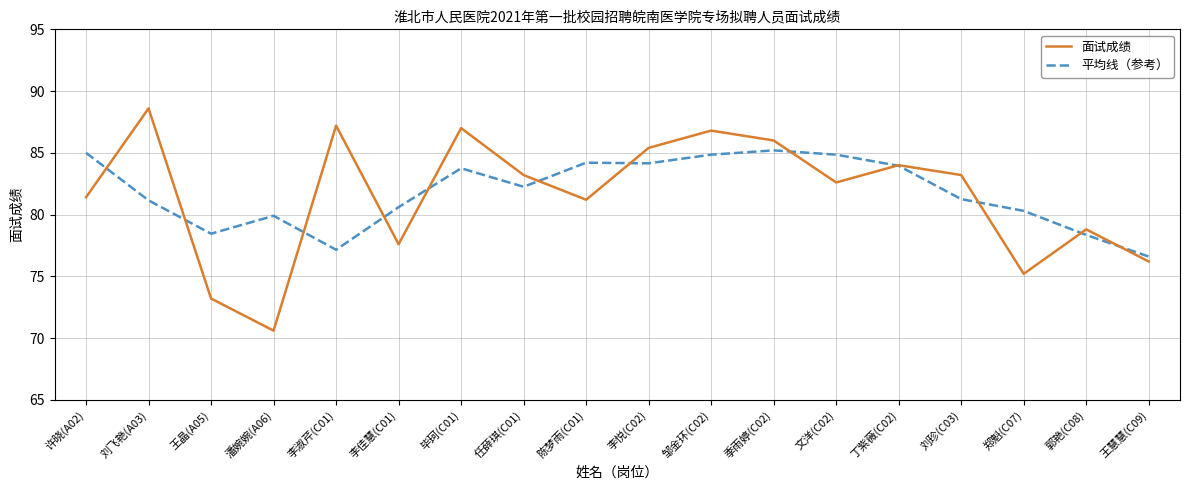

Rank the series by their maximum value, from highest to lowest.

面试成绩, 平均线（参考）